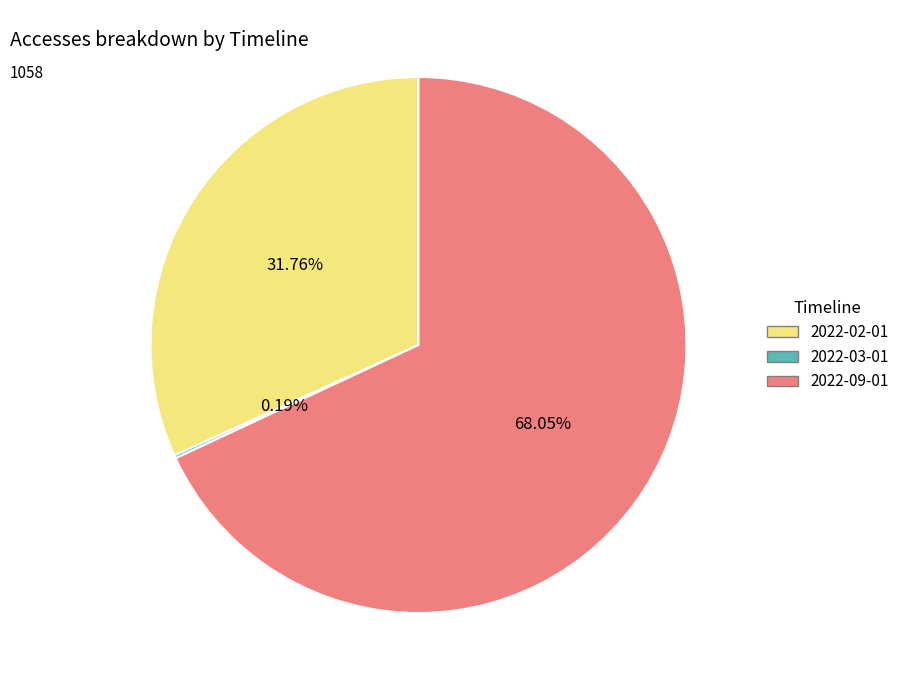

Which has a higher value, 2022-09-01 or 2022-02-01?

2022-09-01